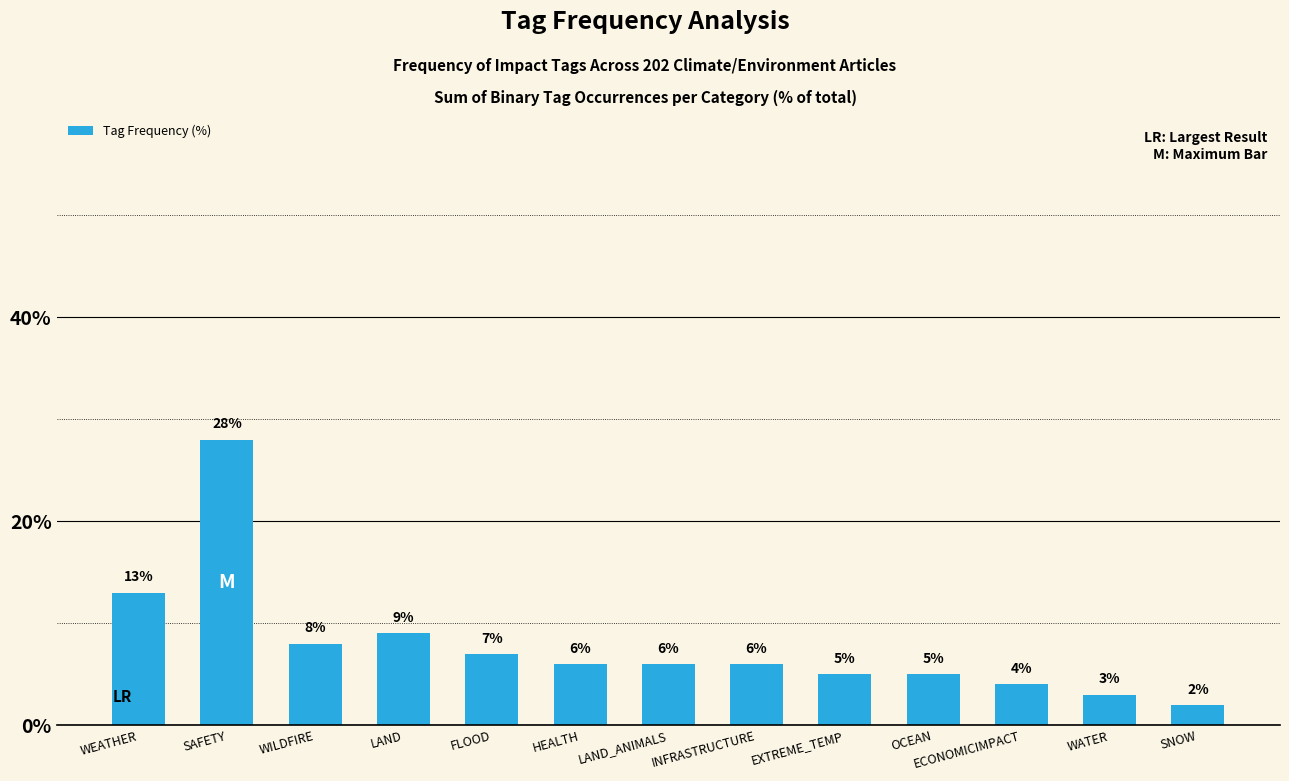

Which has a higher value, SAFETY or INFRASTRUCTURE?

SAFETY